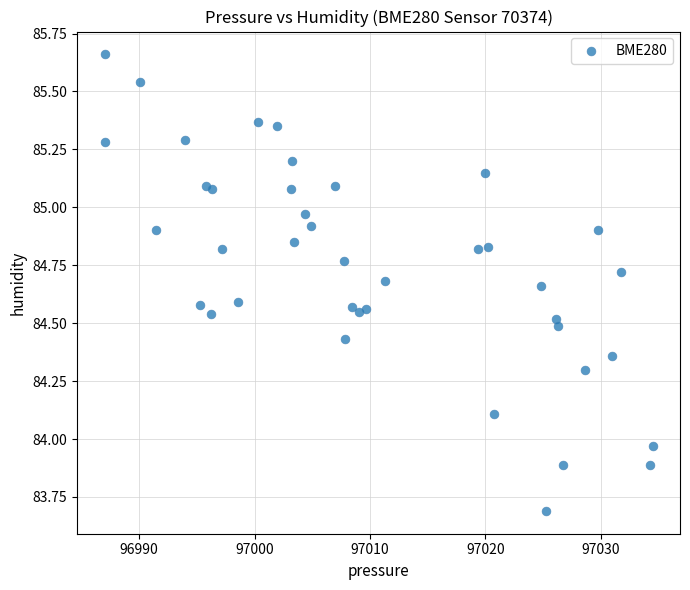

What is the range of Y values (max minus min)?

2.0